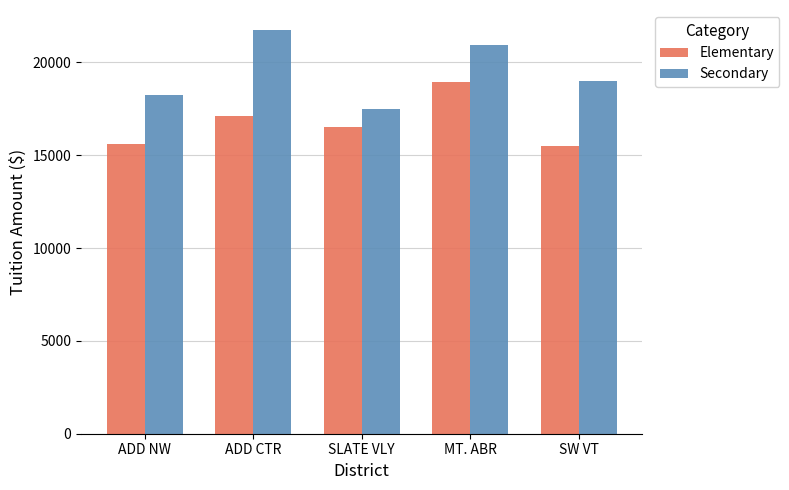

List the series in order of their peak value, lowest first.

Elementary, Secondary